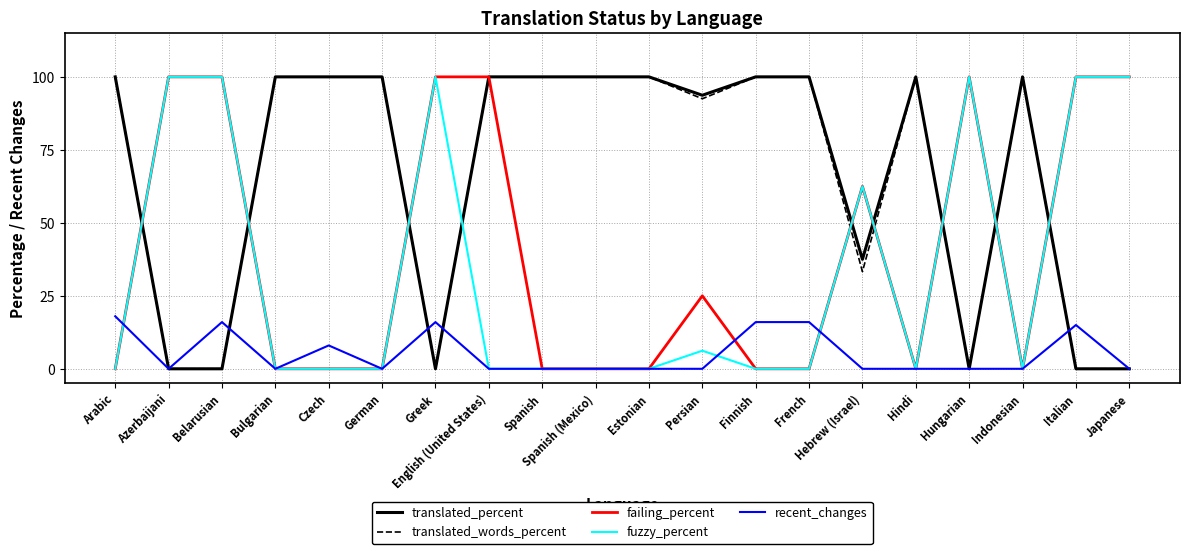

At which category is the sum across all series the highest?

English (United States)